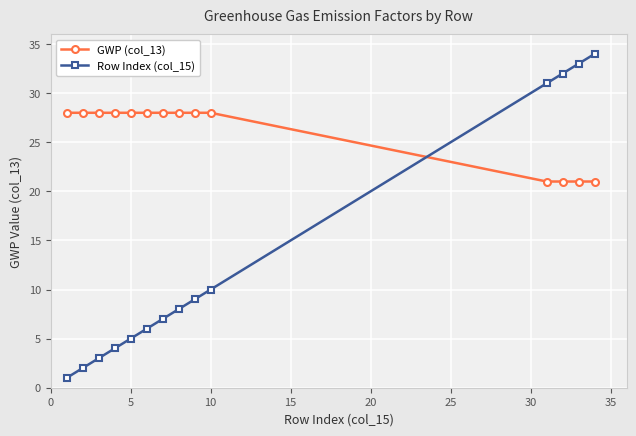

List the series in order of their peak value, highest first.

Row Index (col_15), GWP (col_13)